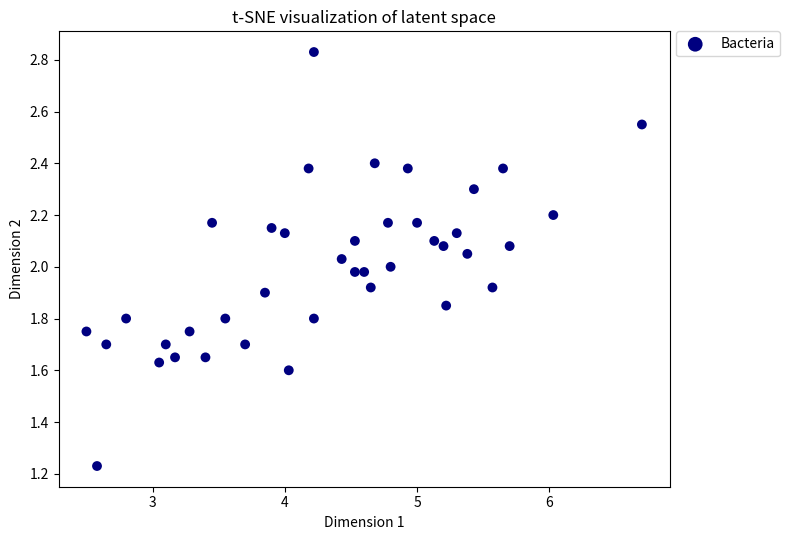

Count the number of points in this scatter plot.

40